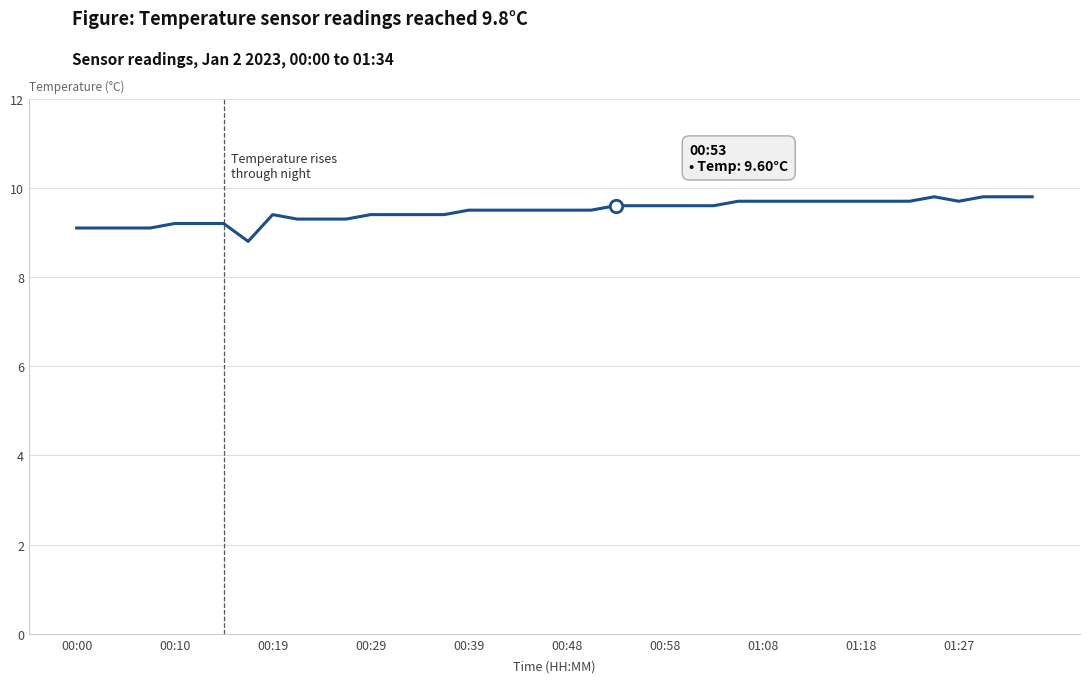

What is the difference between the maximum and minimum values?

1.0